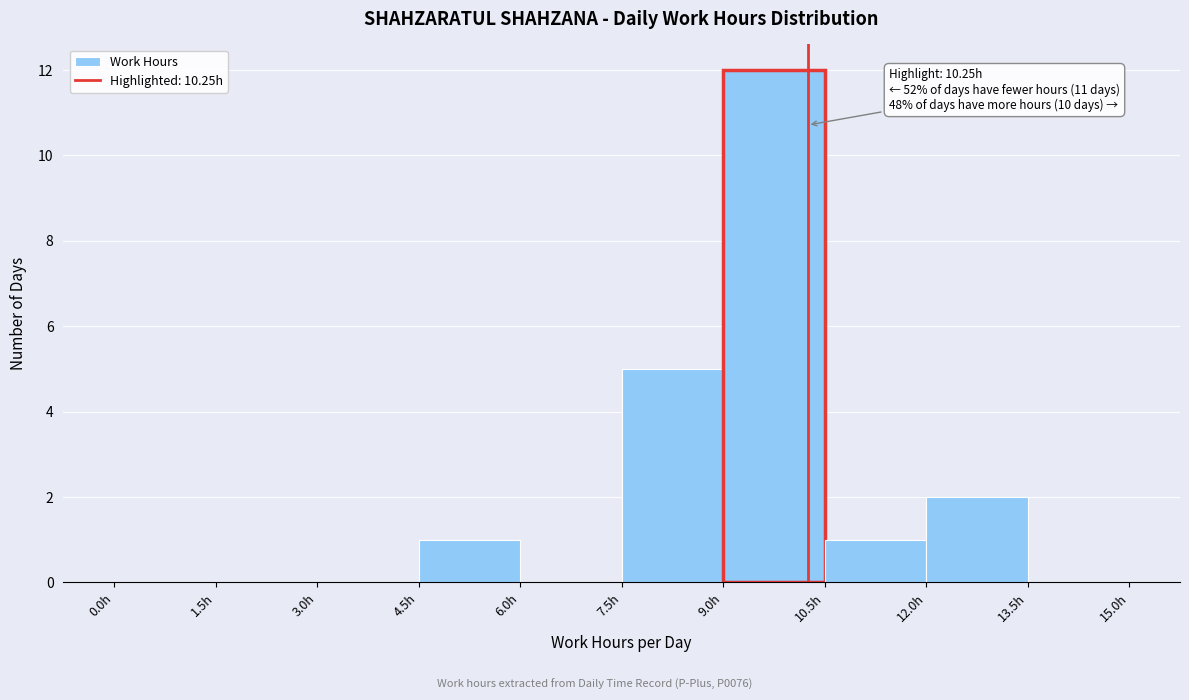

Over which range of the x-axis is the bar tallest?

9.0 to 10.5